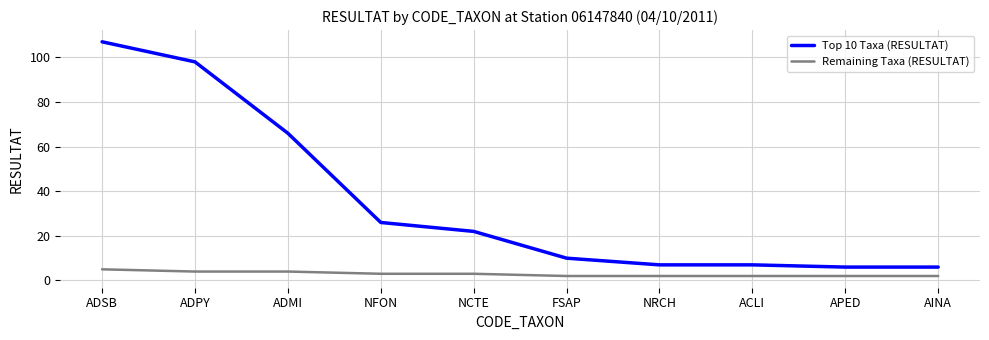

Rank the series at NCTE from lowest to highest value.

Remaining Taxa (RESULTAT), Top 10 Taxa (RESULTAT)